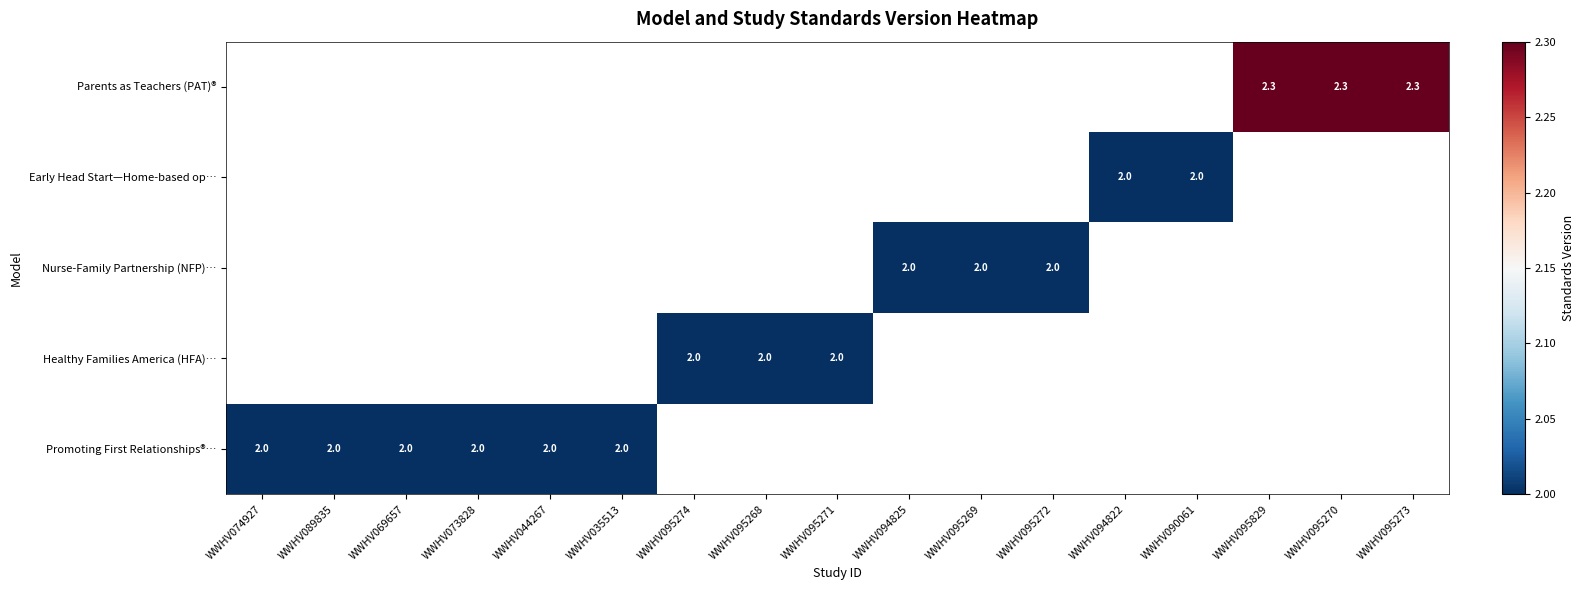

The Parents as Teachers (PAT)® series shows 2.3 at WWHV095270. True or false?

True